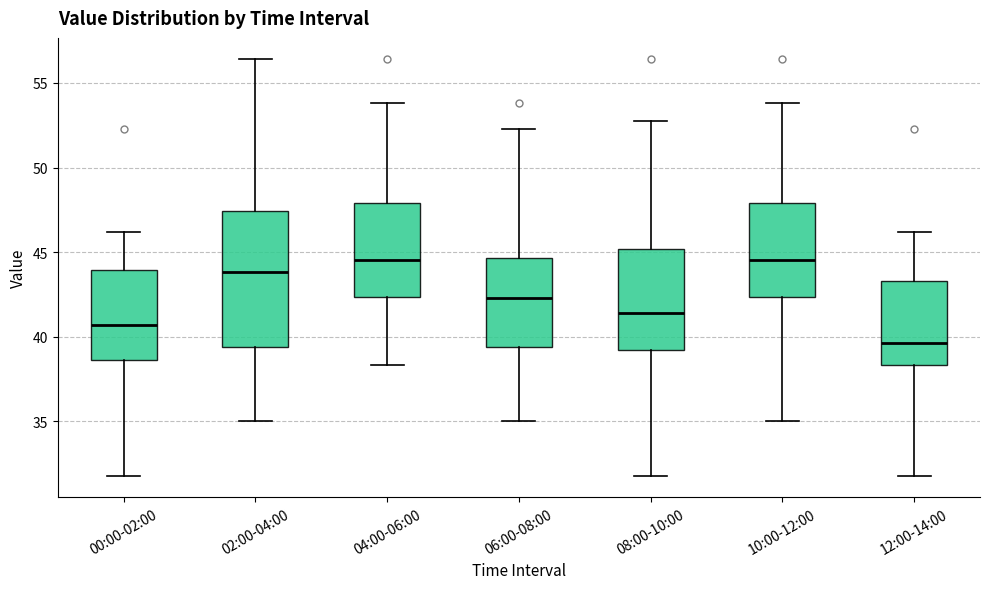

Reading left to right, read every box against the y-axis: the position of its median line, the range the box covers, and the ends of its whiskers. The values are not printed on the chart, so give them approximately, as read against the axis.

00:00-02:00: median 40.5, box 38.5 to 44.0, whiskers 31.5 to 46.0
02:00-04:00: median 44.0, box 39.5 to 47.5, whiskers 35.0 to 56.5
04:00-06:00: median 44.5, box 42.5 to 48.0, whiskers 38.5 to 54.0
06:00-08:00: median 42.5, box 39.5 to 44.5, whiskers 35.0 to 52.5
08:00-10:00: median 41.5, box 39.0 to 45.0, whiskers 31.5 to 52.5
10:00-12:00: median 44.5, box 42.5 to 48.0, whiskers 35.0 to 54.0
12:00-14:00: median 39.5, box 38.5 to 43.5, whiskers 31.5 to 46.0